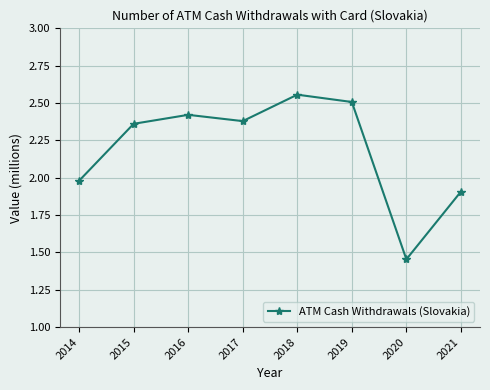

Which label corresponds to the smallest value in the chart?

2020